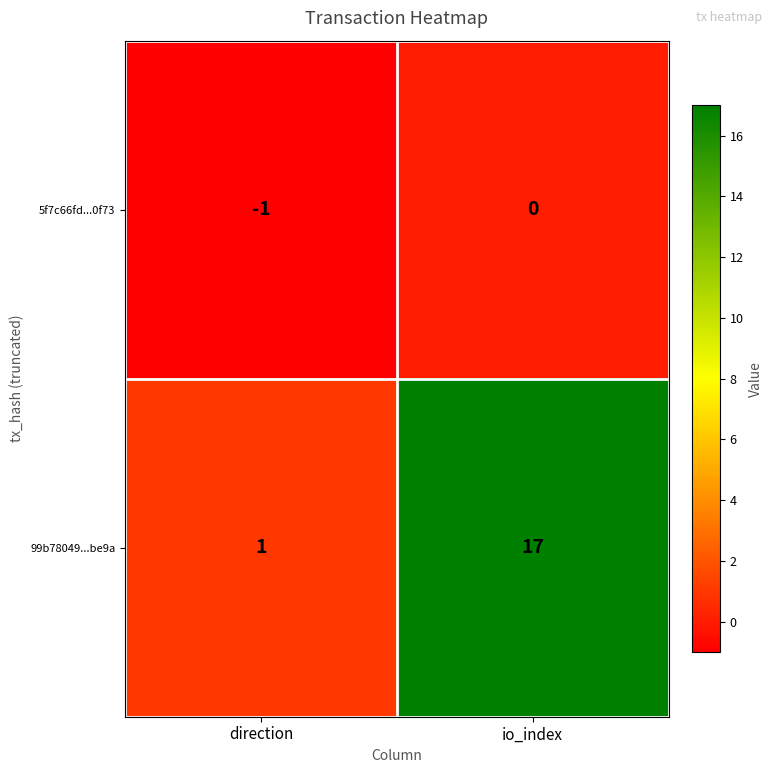

Reading left to right, transcribe all the data shown in this chart.

5f7c66fd...0f73: direction=-1	io_index=0
99b78049...be9a: direction=1	io_index=17